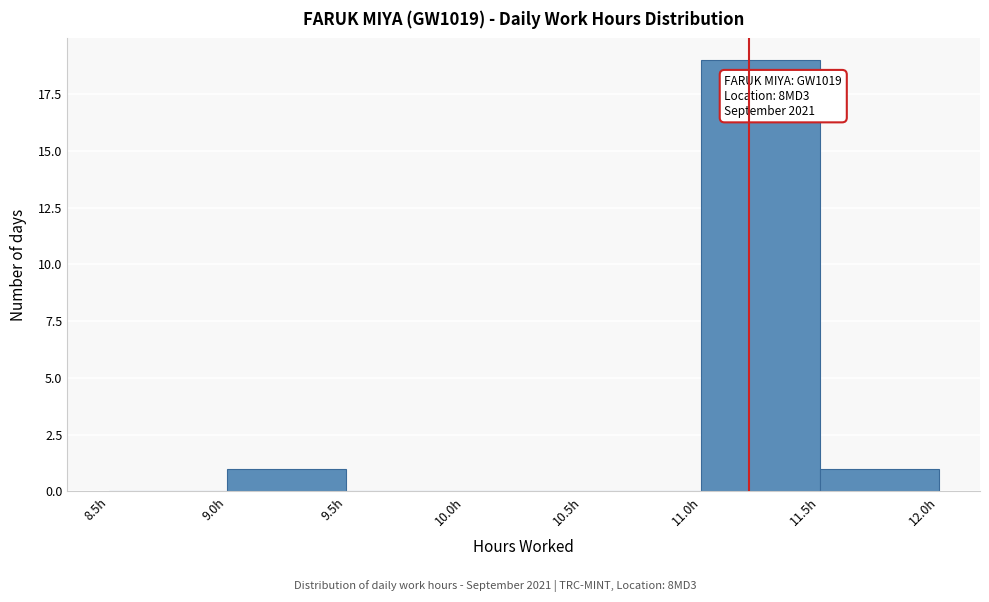

Which range on the x-axis has the tallest bar?

11.0 to 11.5